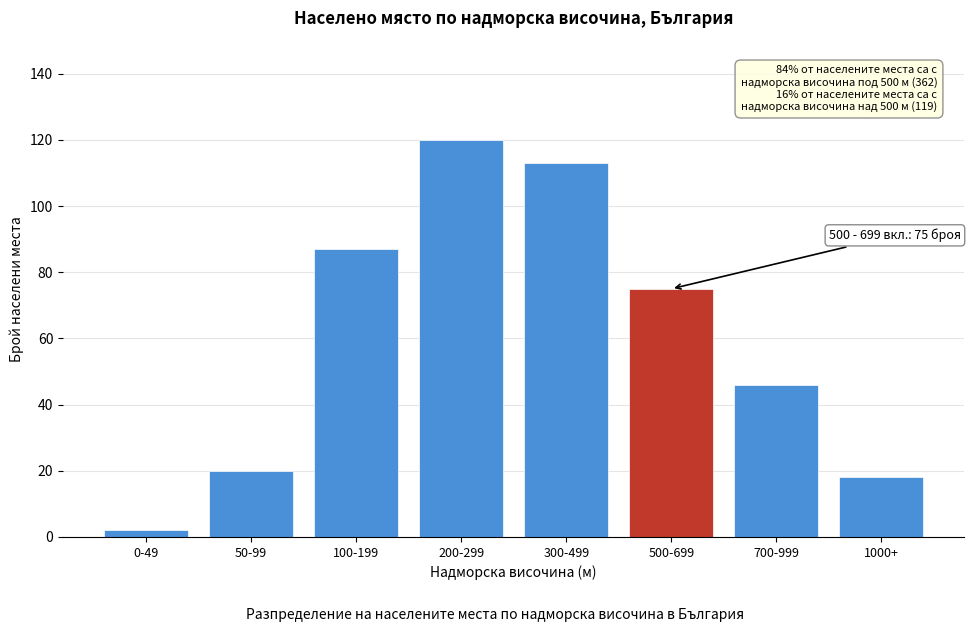

Reading left to right, transcribe all the data shown in this chart.

0-49=2	50-99=20	100-199=87	200-299=120	300-499=113	500-699=75	700-999=46	1000+=18